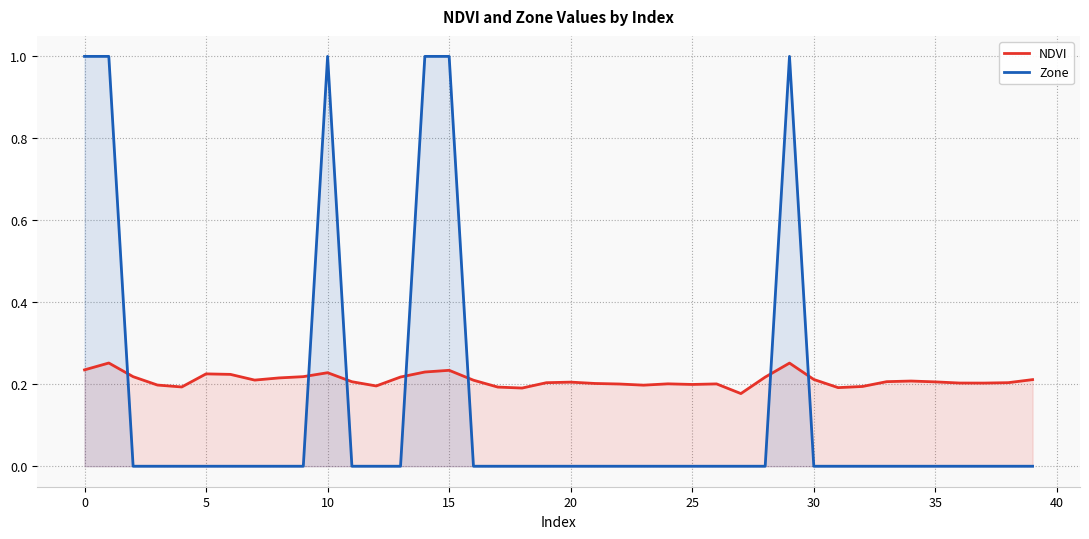

Reading left to right, what are all the values shown in this chart?

NDVI: 0.2	0.3	0.2	0.2	0.2	0.2	0.2	0.2	0.2	0.2	0.2	0.2	0.2	0.2	0.2	0.2	0.2	0.2	0.2	0.2	0.2	0.2	0.2	0.2	0.2	0.2	0.2	0.2	0.2	0.3	0.2	0.2	0.2	0.2	0.2	0.2	0.2	0.2	0.2	0.2
Zone: 1.0	1.0	0.0	0.0	0.0	0.0	0.0	0.0	0.0	0.0	1.0	0.0	0.0	0.0	1.0	1.0	0.0	0.0	0.0	0.0	0.0	0.0	0.0	0.0	0.0	0.0	0.0	0.0	0.0	1.0	0.0	0.0	0.0	0.0	0.0	0.0	0.0	0.0	0.0	0.0